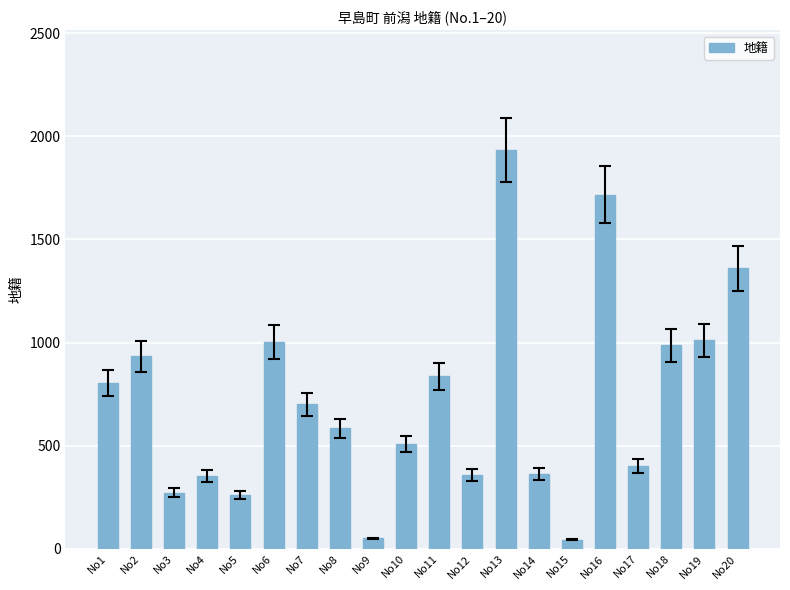

How many bars are there in total?

20